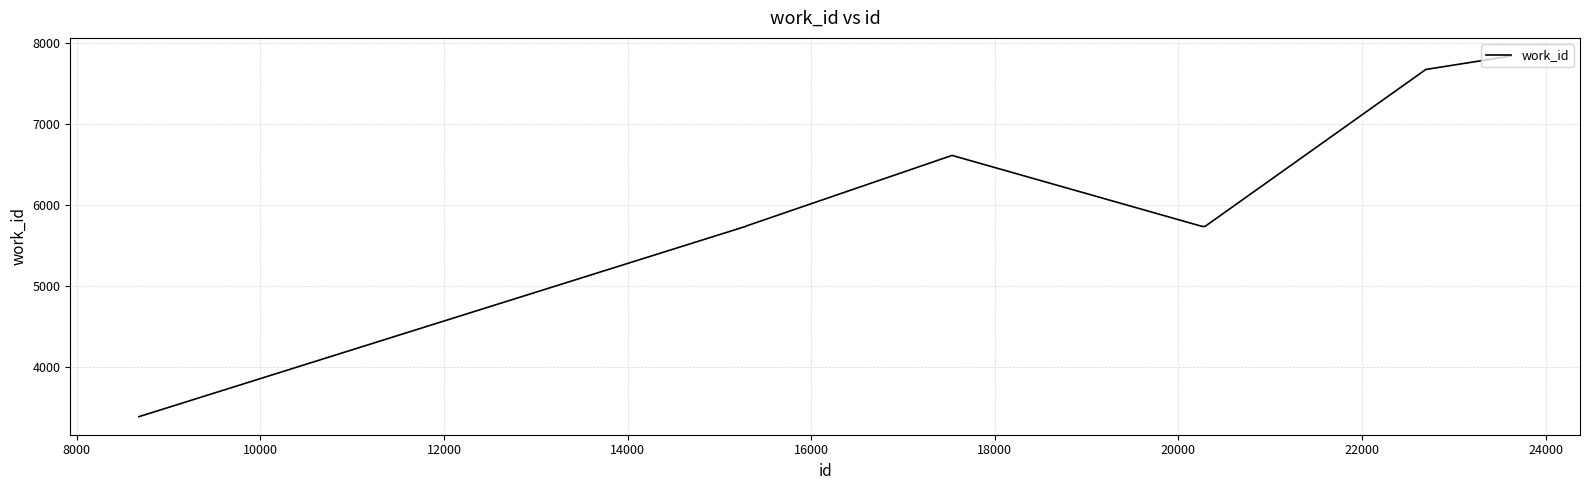

What is the greatest value displayed?

7837